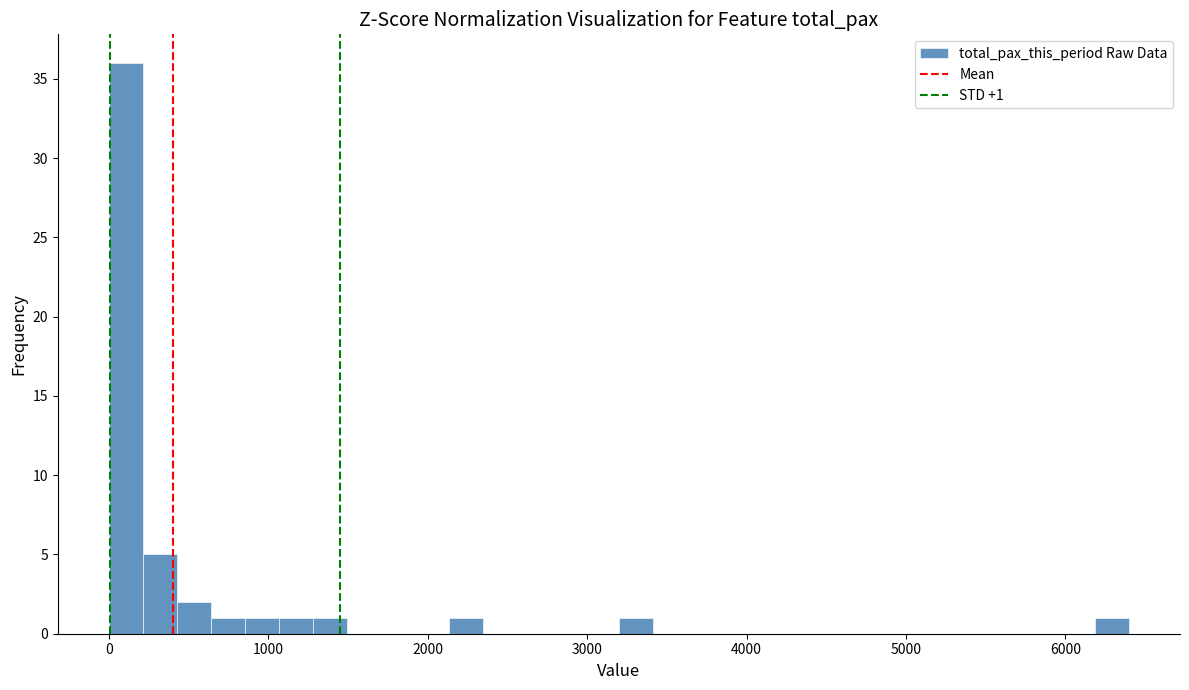

Read against the x-axis, roughly where is the centre of the tallest bar?

100